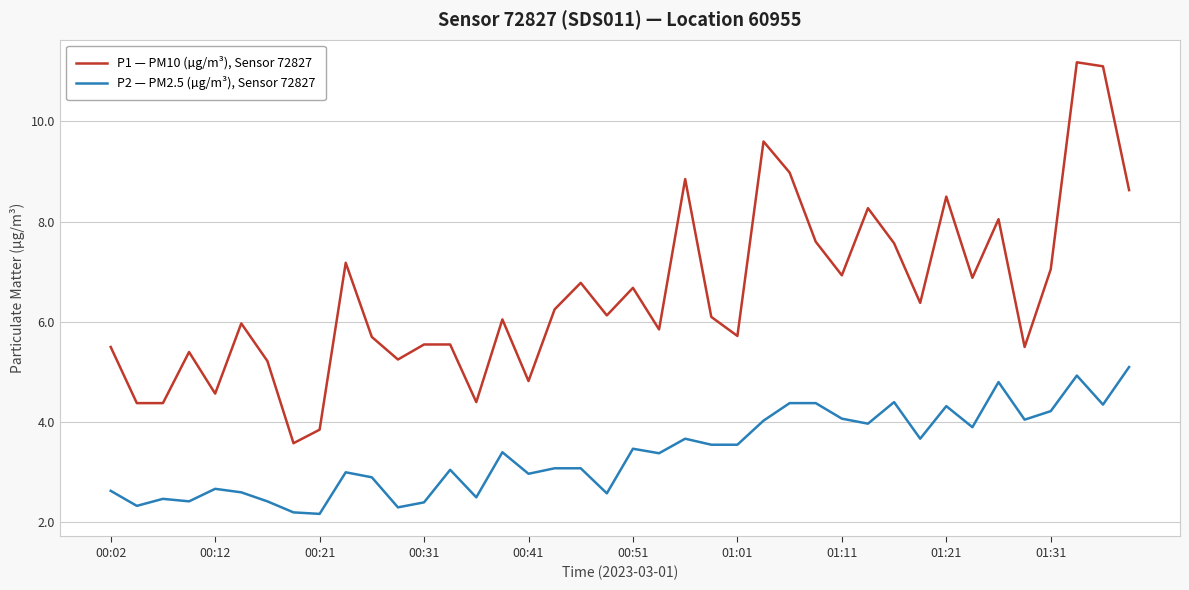

List the series in order of their overall mean, highest first.

P1 — PM10 (µg/m³), Sensor 72827, P2 — PM2.5 (µg/m³), Sensor 72827